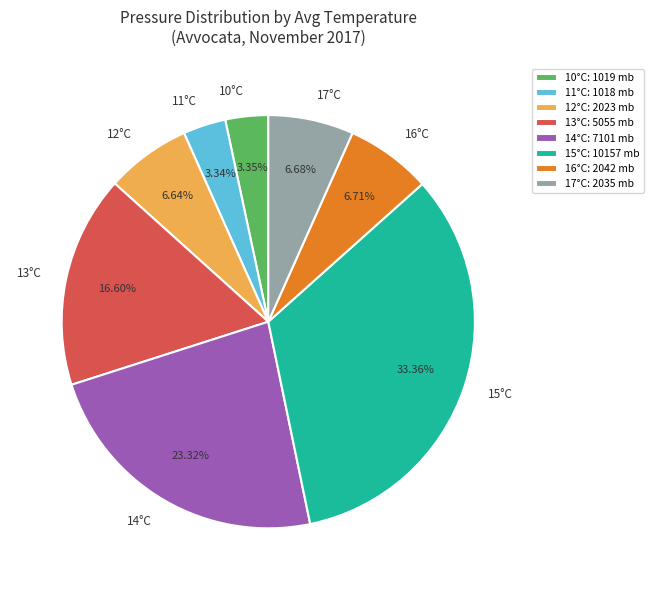

To the nearest percent, what is the combined percentage of 14°C and 15°C?

57%